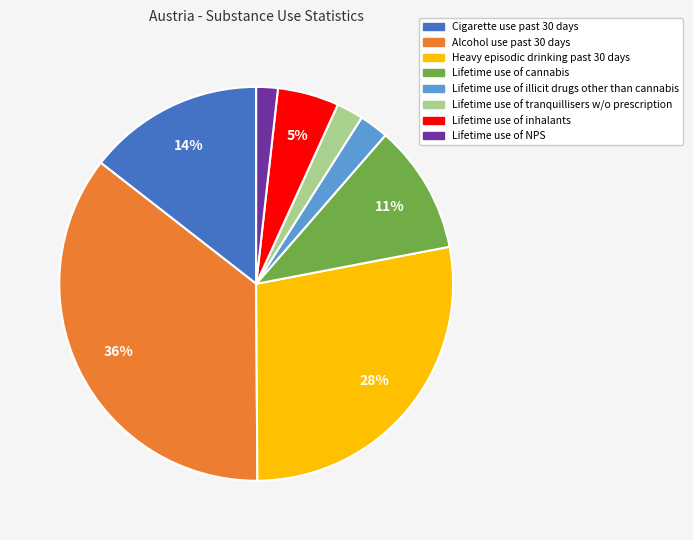

To the nearest percent, what is the difference between the largest and smallest slice percentages?

34%